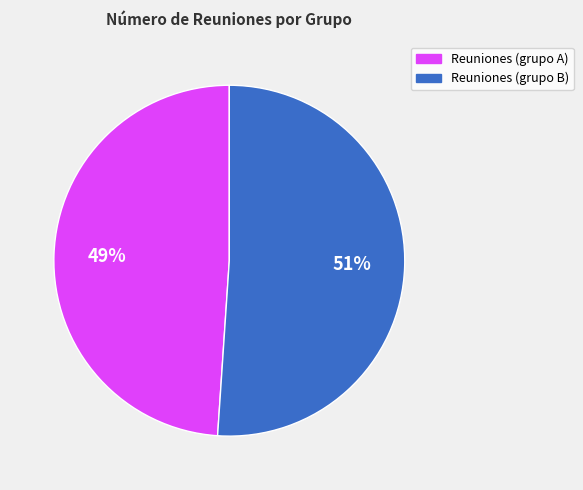

Is there any slice that represents more than half of the pie?

Yes